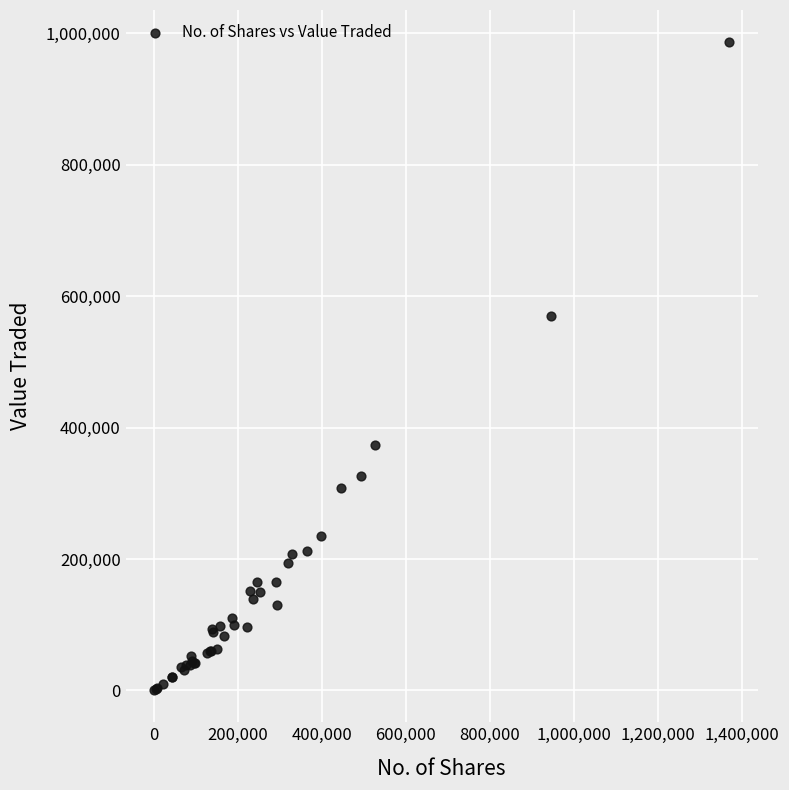

What Y value in the scatter plot is closest to 493499?

570352